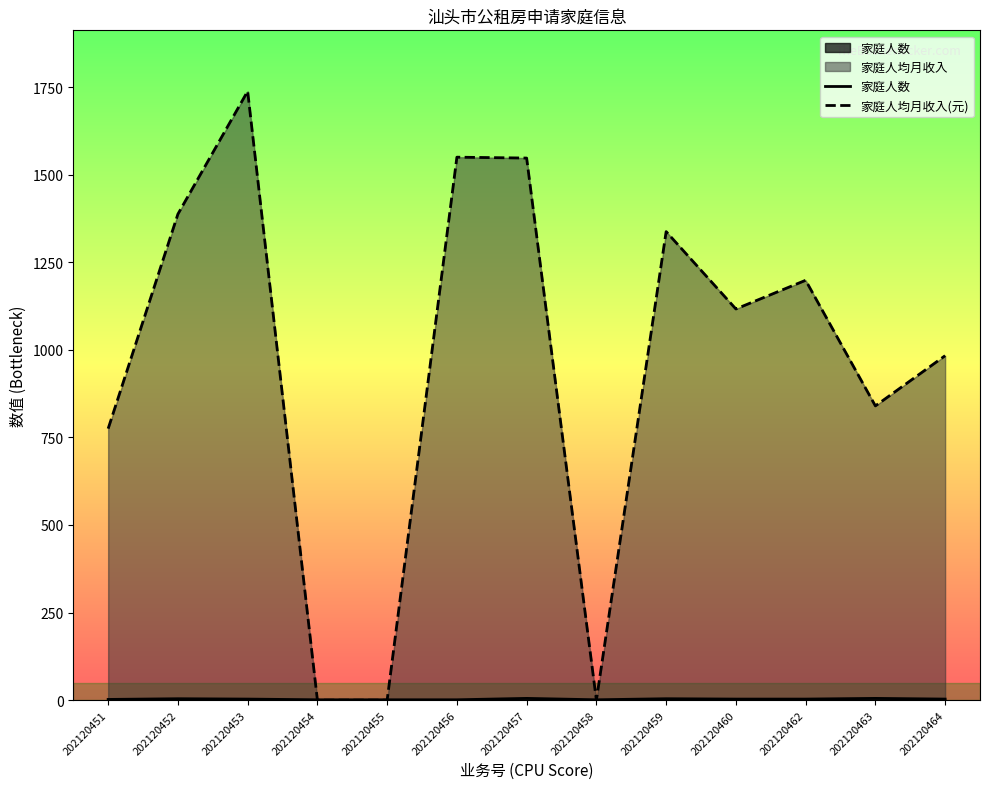

Reading left to right, list all the values displayed in this chart.

家庭人数: 202120451=2.0	202120452=4.0	202120453=3.0	202120454=1.0	202120455=1.0	202120456=1.0	202120457=5.0	202120458=1.0	202120459=4.0	202120460=3.0	202120462=3.0	202120463=5.0	202120464=3.0
家庭人均月收入(元): 202120451=775.0	202120452=1387.5	202120453=1738.3	202120454=0.0	202120455=0.0	202120456=1550.0	202120457=1547.5	202120458=0.0	202120459=1337.5	202120460=1116.7	202120462=1198.6	202120463=840.0	202120464=983.3